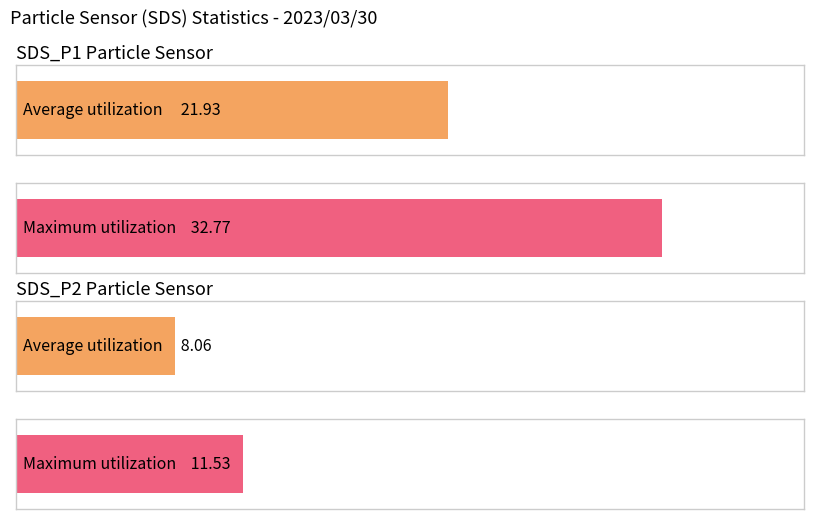

Does the chart contain any negative values?

No